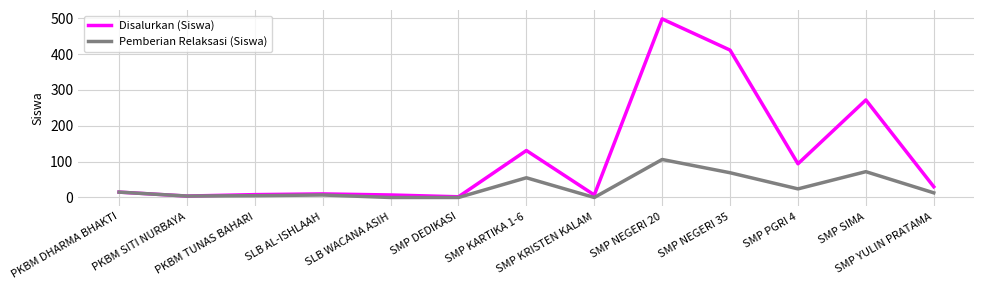

Rank the series by their average value, from highest to lowest.

Disalurkan (Siswa), Pemberian Relaksasi (Siswa)